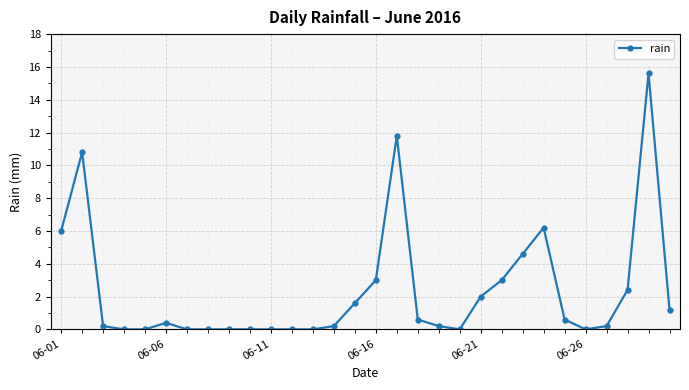

Reading left to right, what are all the values shown in this chart?

6.0	10.8	0.2	0.0	0.0	0.4	0.0	0.0	0.0	0.0	0.0	0.0	0.0	0.2	1.6	3.0	11.8	0.6	0.2	0.0	2.0	3.0	4.6	6.2	0.6	0.0	0.2	2.4	15.6	1.2